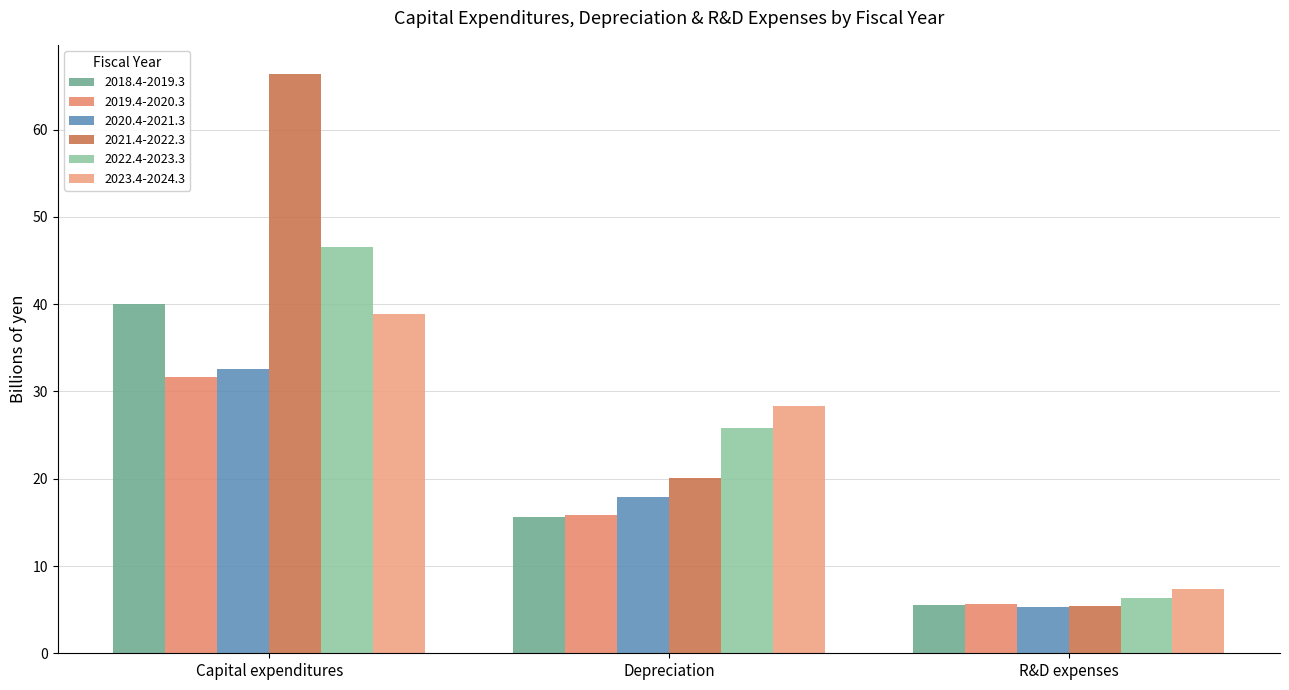

Count the number of categories in the chart.

3